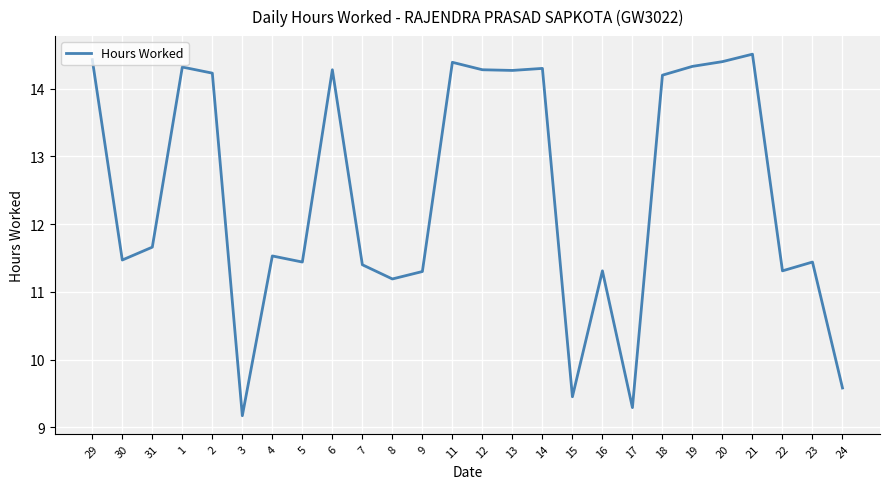

What is the difference between the maximum and second lowest values?

5.2